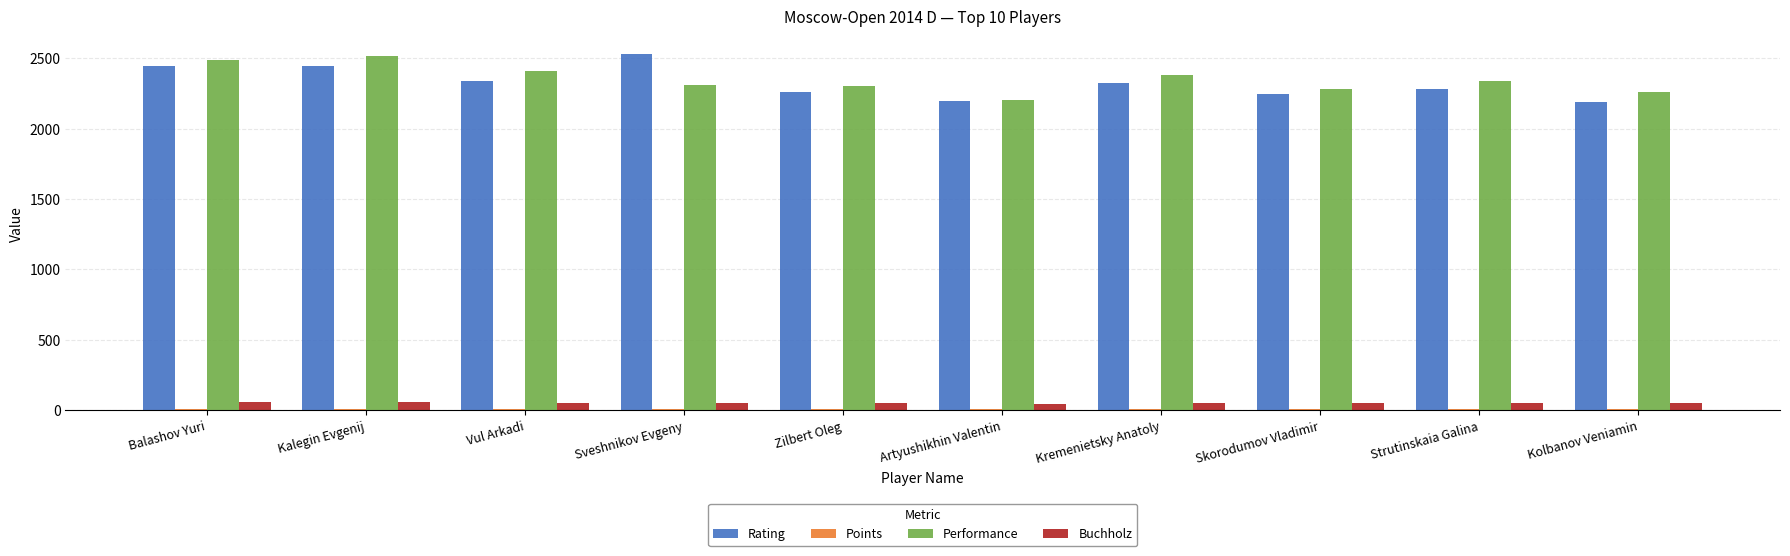

What is the maximum value shown in the chart?

2528.0